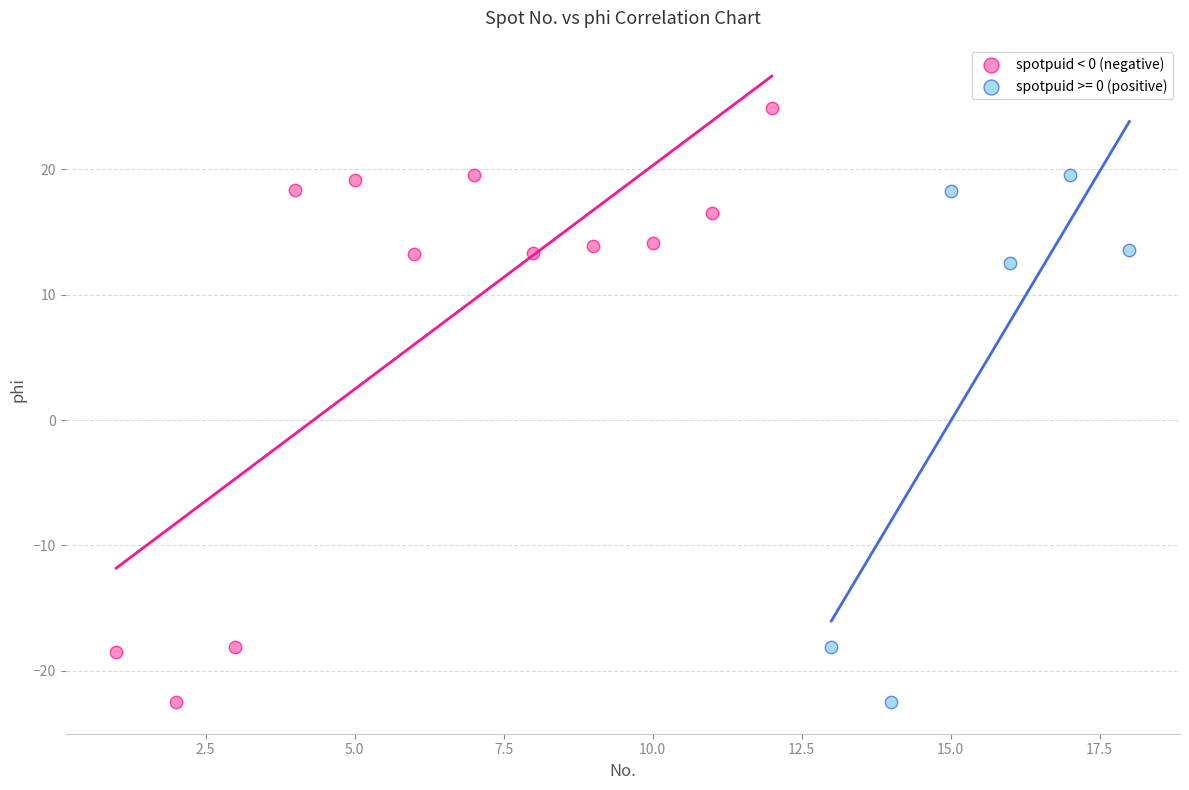

Which series has the largest Y range (max minus min)?

spotpuid < 0 (negative)